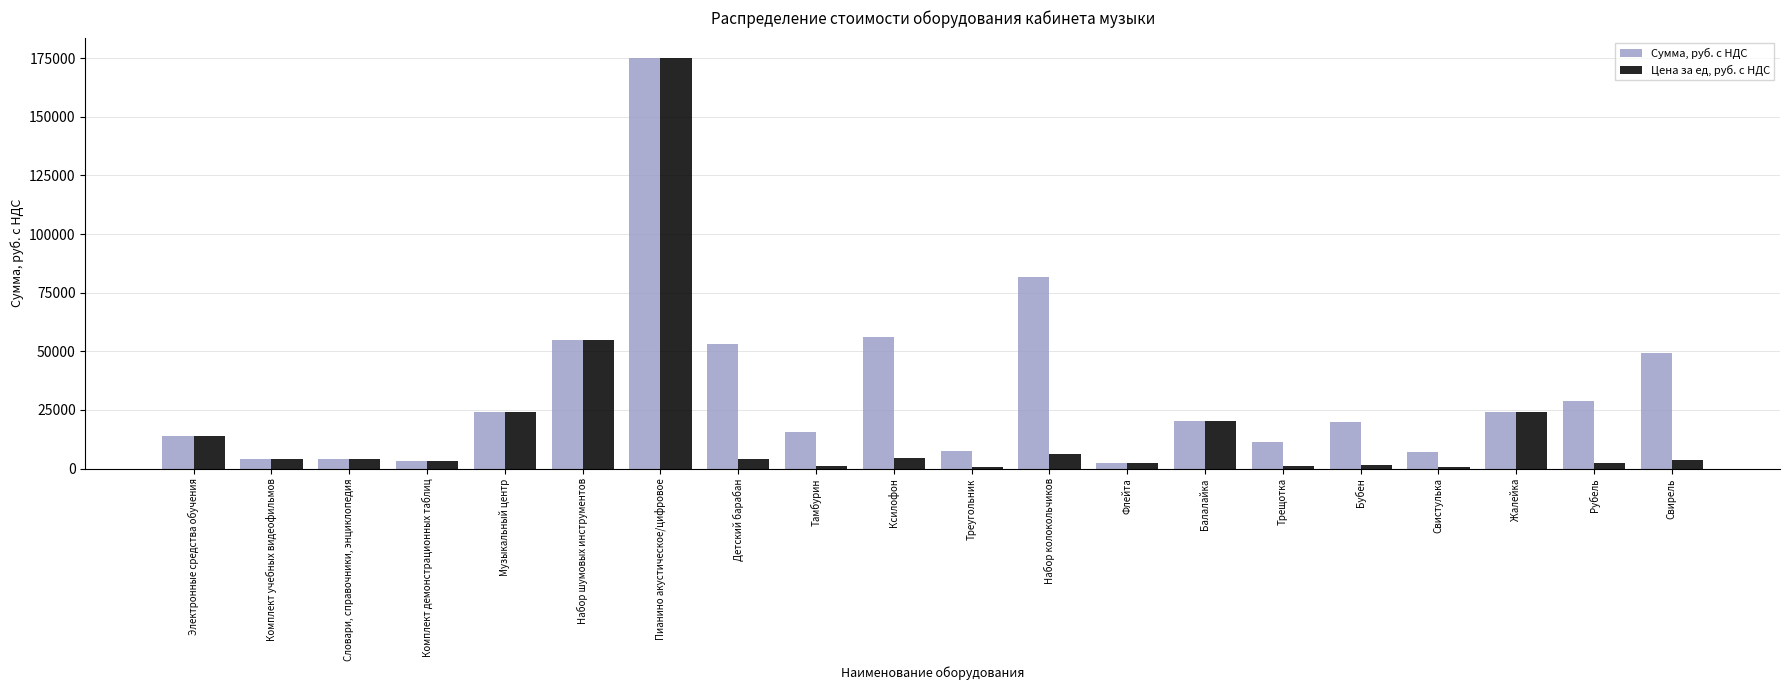

How many groups of bars are there?

20